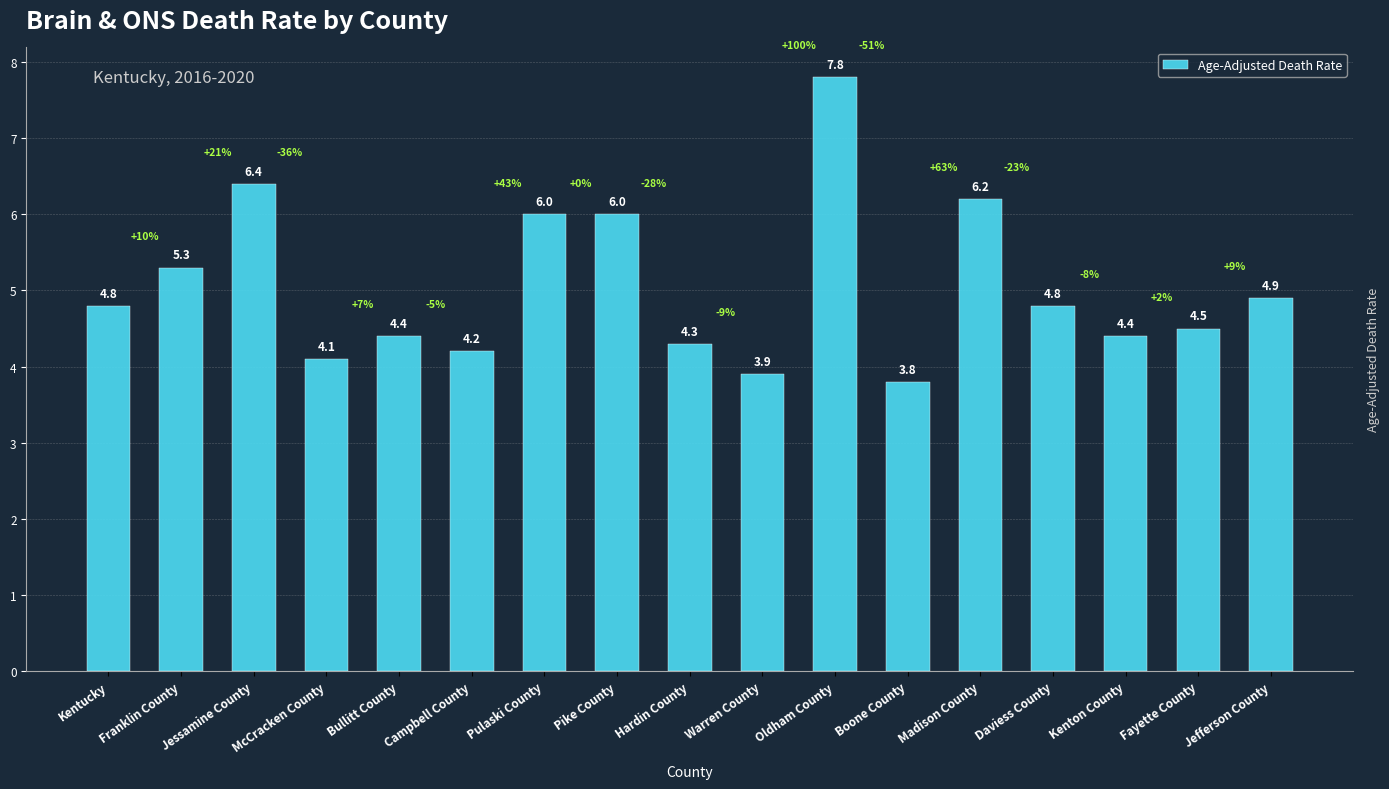

Which category has the highest value across all series?

Oldham County